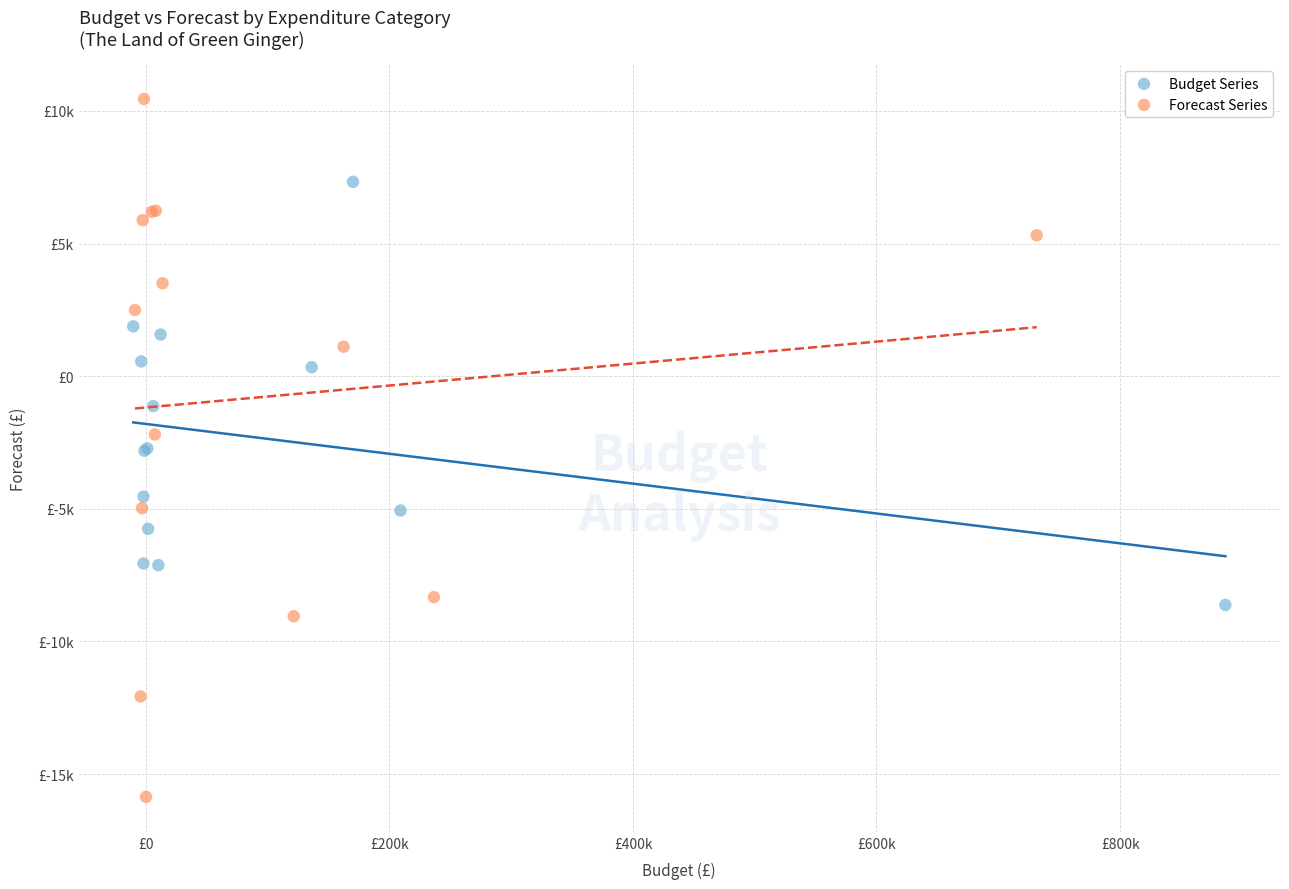

What are all the series names shown in the legend?

Budget Series, Forecast Series